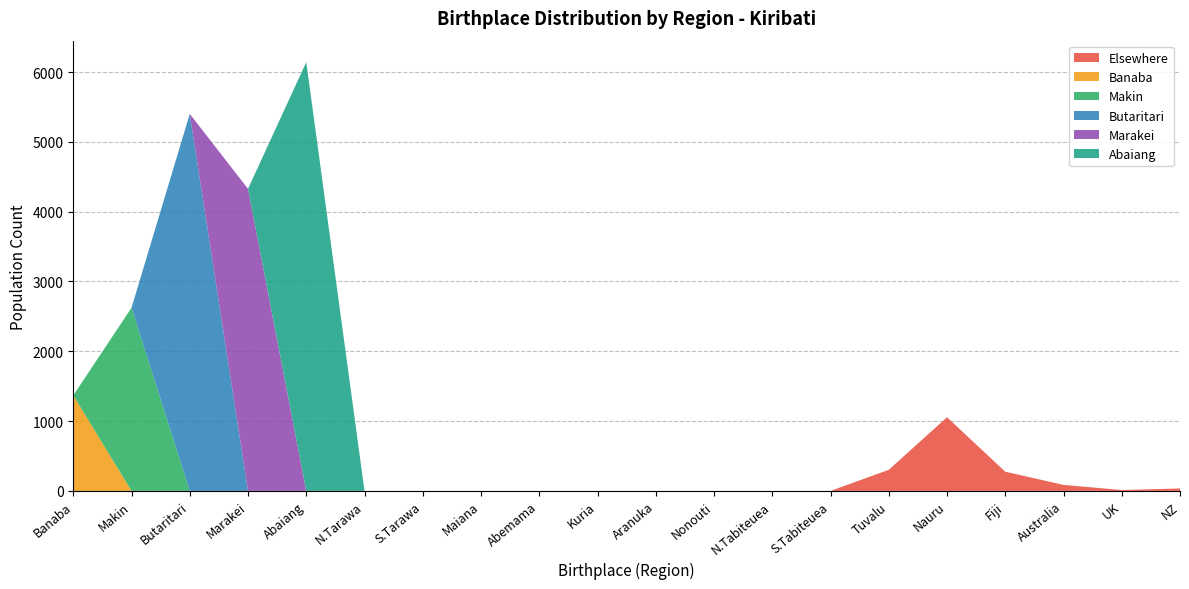

Reading left to right, what are all the values shown in this chart?

Elsewhere: 0	0	0	0	0	0	0	0	0	0	0	0	0	0	302	1055	275	86	13	35
Banaba: 1368	0	0	0	0	0	0	0	0	0	0	0	0	0	0	0	0	0	0	0
Makin: 0	2624	0	0	0	0	0	0	0	0	0	0	0	0	0	0	0	0	0	0
Butaritari: 0	0	5400	0	0	0	0	0	0	0	0	0	0	0	0	0	0	0	0	0
Marakei: 0	0	0	4327	0	0	0	0	0	0	0	0	0	0	0	0	0	0	0	0
Abaiang: 0	0	0	0	6142	0	0	0	0	0	0	0	0	0	0	0	0	0	0	0